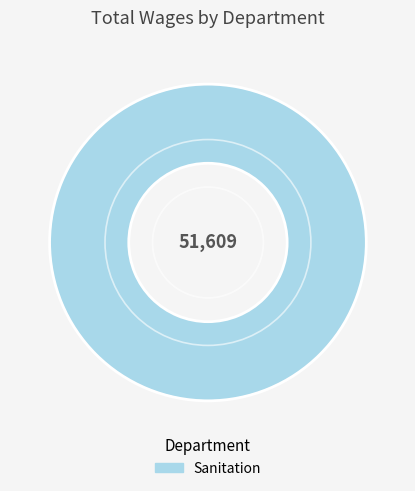

Rank the categories by value from lowest to highest.

Sanitation